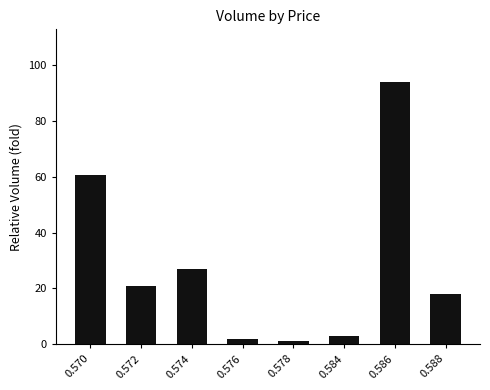

What is the value of the 4th bar from the left?

2.0